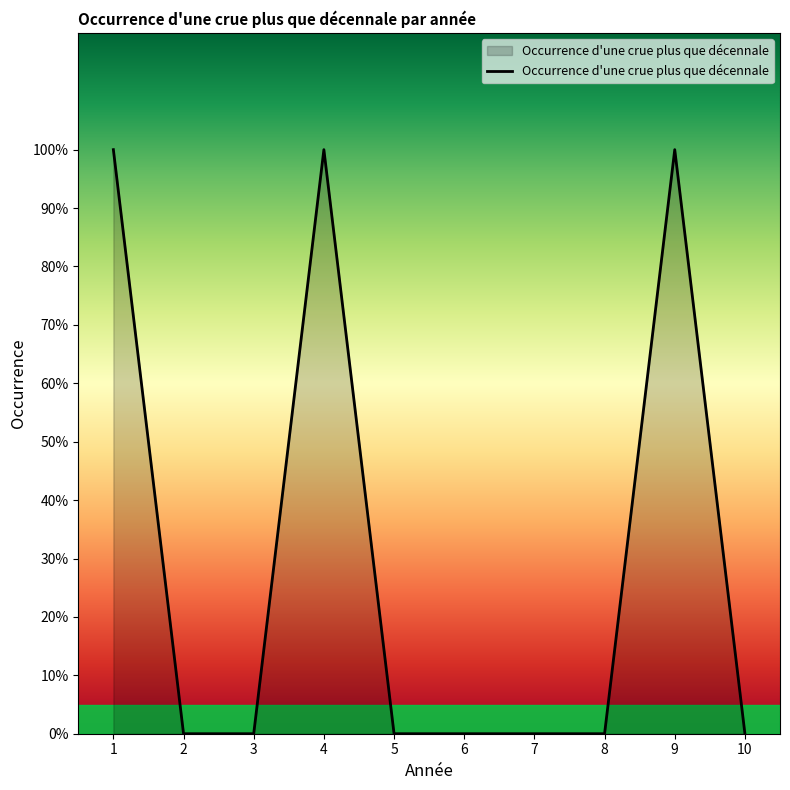

Does the chart display data point markers on the line(s)?

No